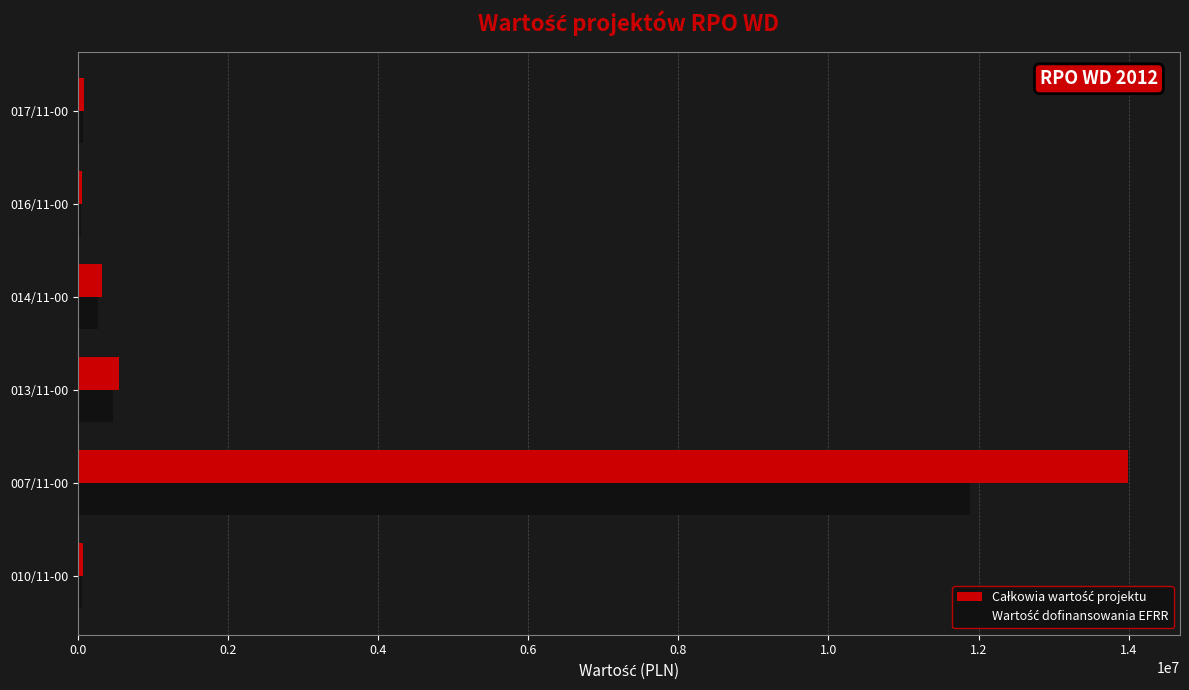

At which category is the sum across all series the highest?

007/11-00